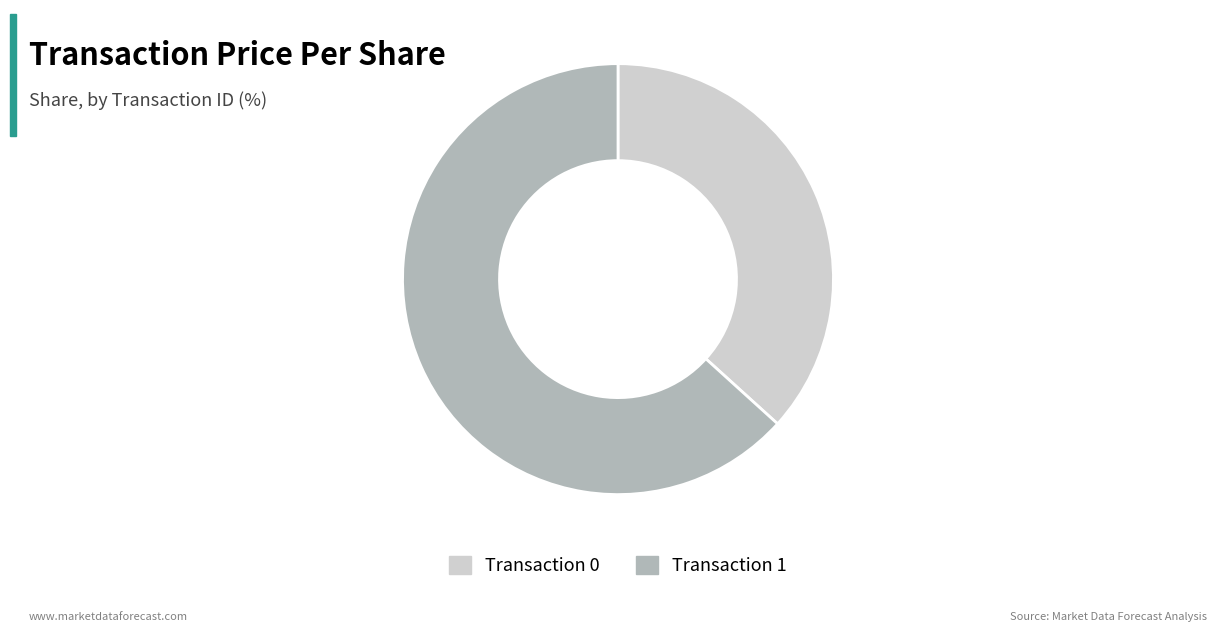

Which slice is the largest?

Transaction 1